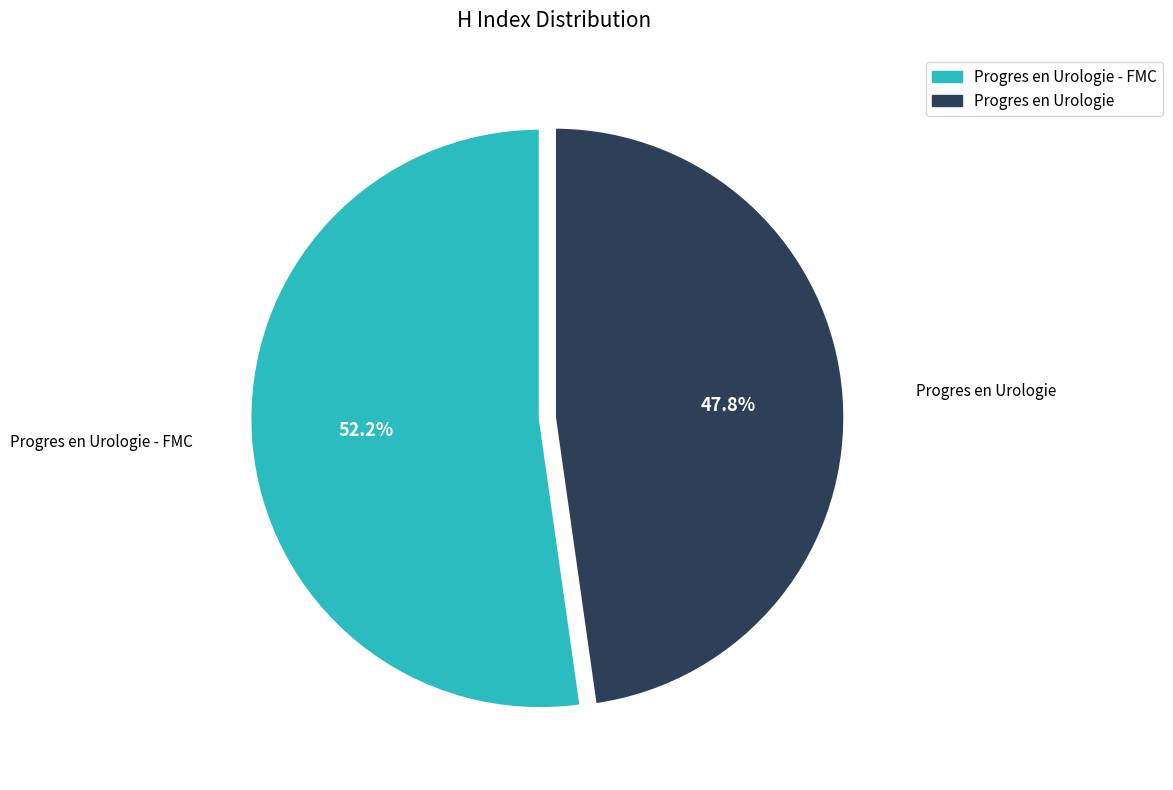

Is there any slice that represents more than half of the pie?

Yes